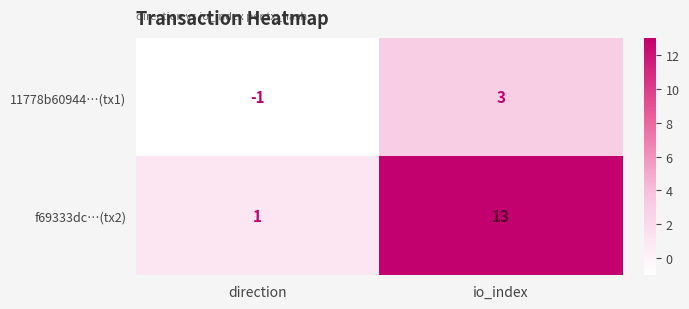

What is the sum of the f69333dc…(tx2) values at direction and io_index?

14